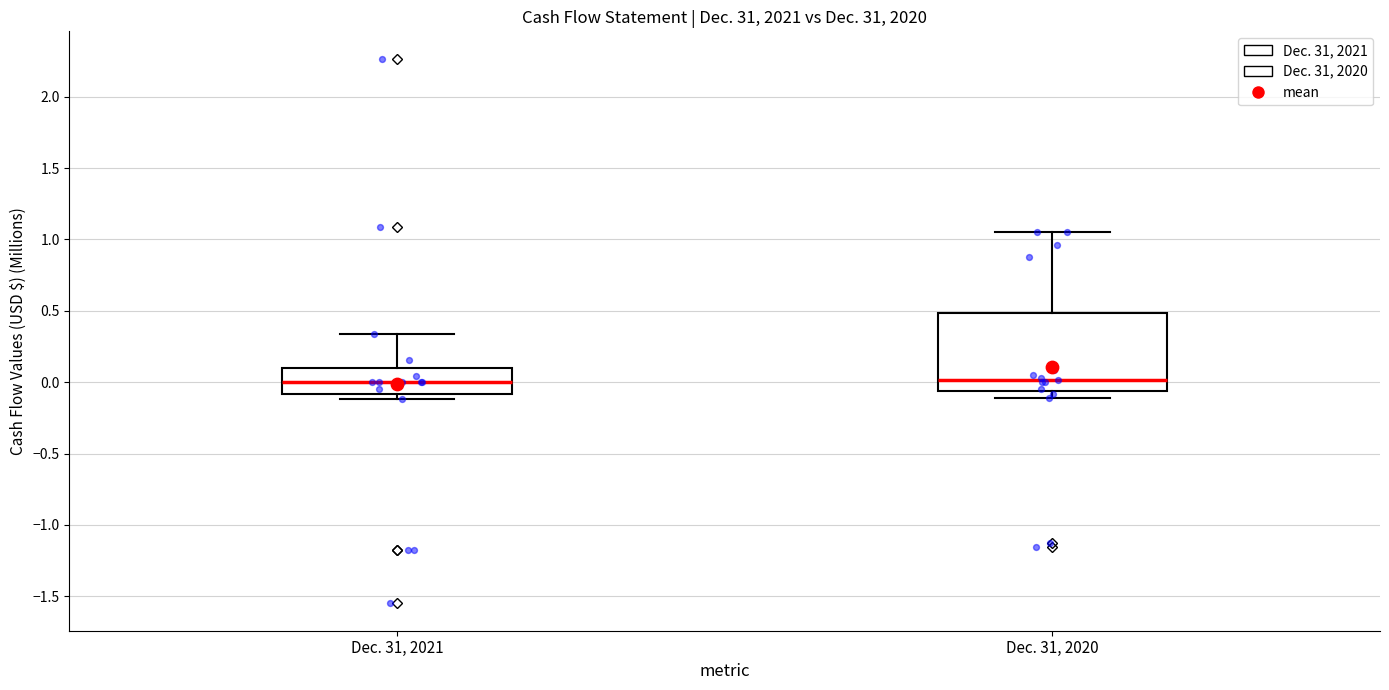

Reading left to right, read every box against the y-axis: the position of its median line, the range the box covers, and the ends of its whiskers. The values are not printed on the chart, so give them approximately, as read against the axis.

Dec. 31, 2021: median 0.00, box -0.10 to 0.10, whiskers -0.10 (just below the box's lower edge) to 0.35
Dec. 31, 2020: median 0.00, box -0.05 to 0.50, whiskers -0.10 to 1.05